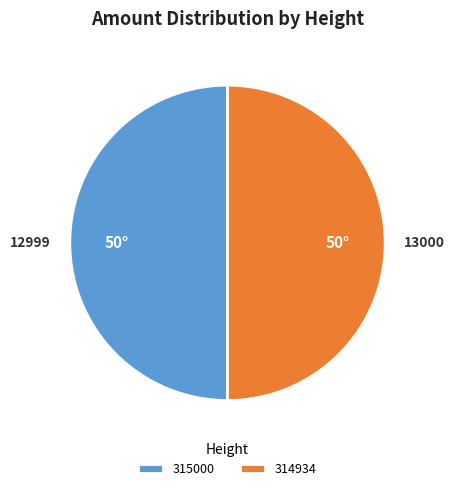

True or false: 315000 accounts for 56% of the total.

False